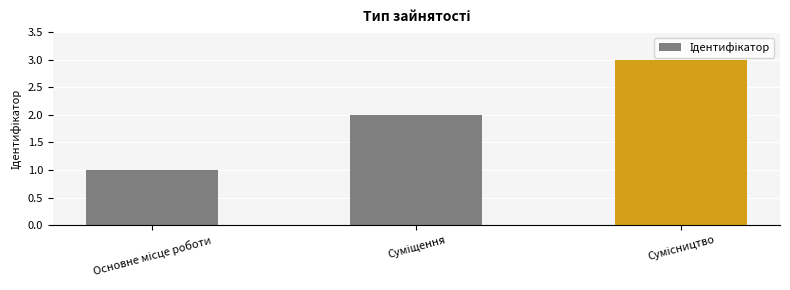

How many categories are shown in the chart?

3